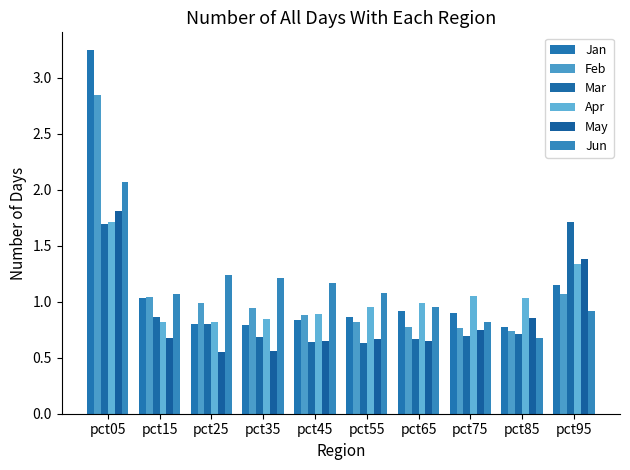

Read the Jun value at pct05.

2.1